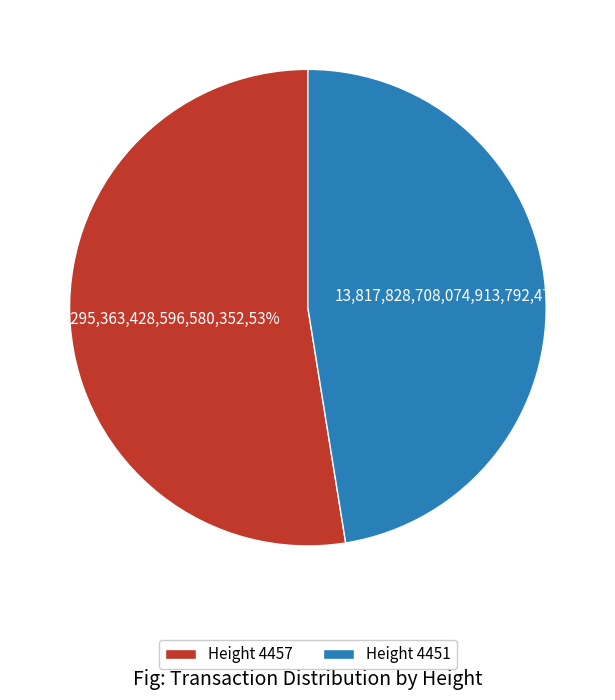

To the nearest percent, what is the average slice percentage?

50%